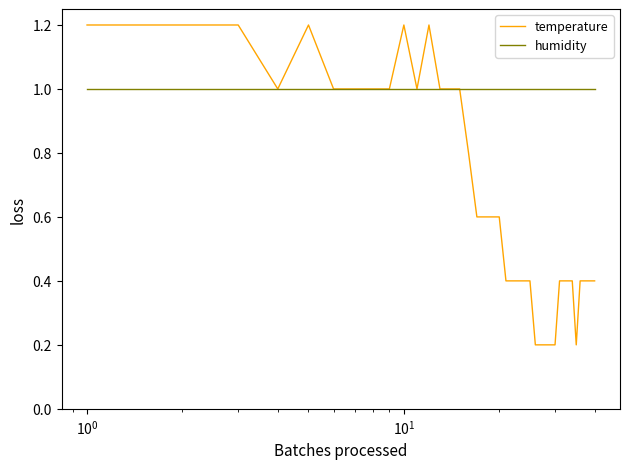

Which series has the largest total across all categories?

humidity